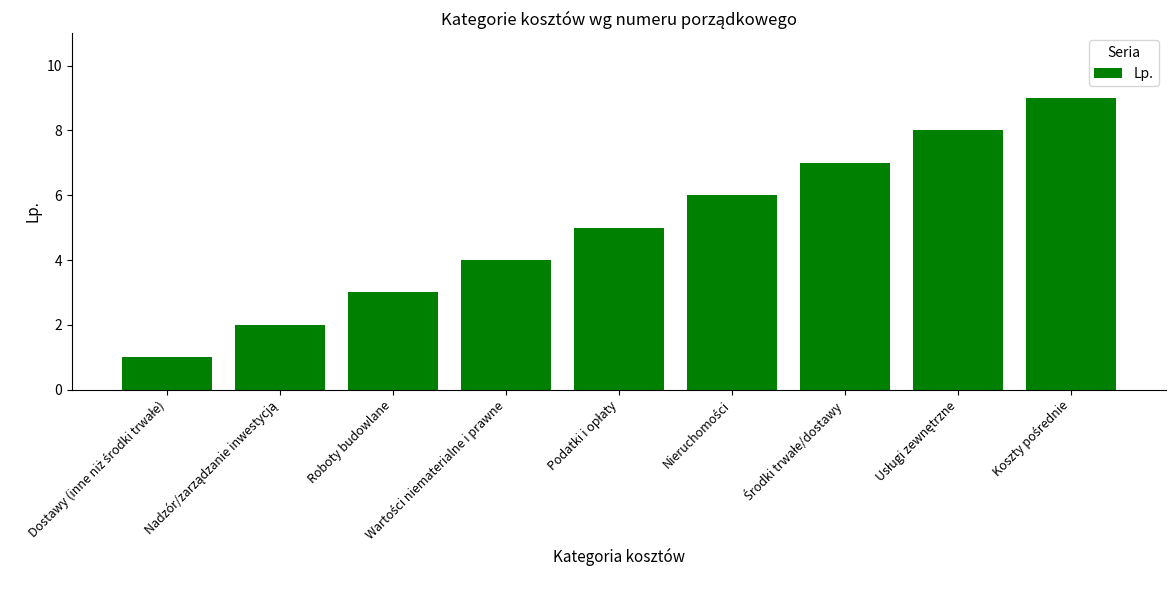

True or false: the data shows 4 at Roboty budowlane.

False